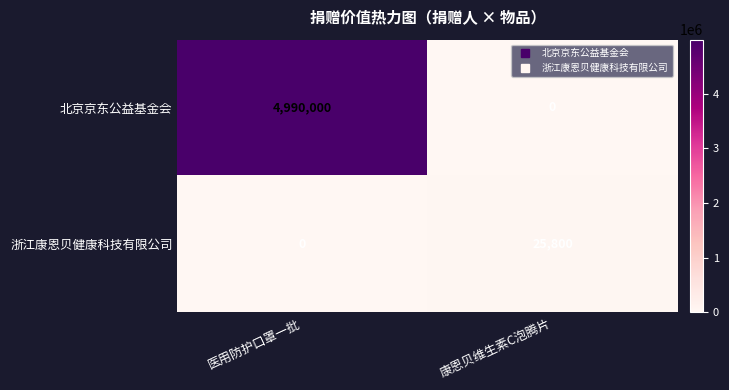

The value of 北京京东公益基金会 at 医用防护口罩一批 is 4990000. True or false?

True